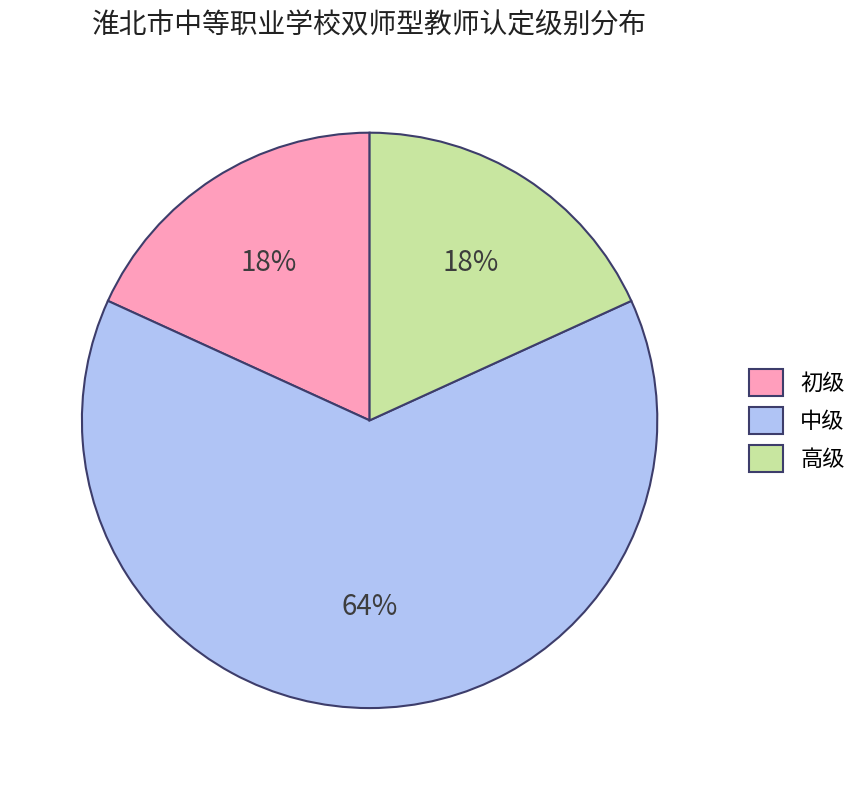

The 高级 slice represents 29% of the pie. True or false?

False